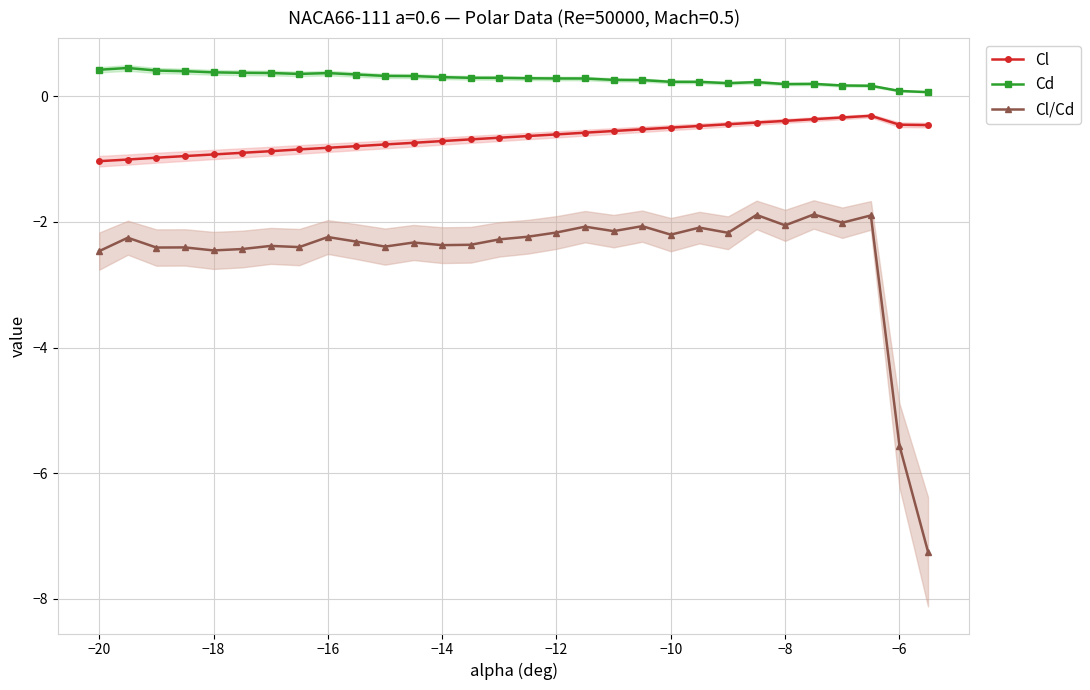

What are all the series names shown in the legend?

Cl, Cd, Cl/Cd